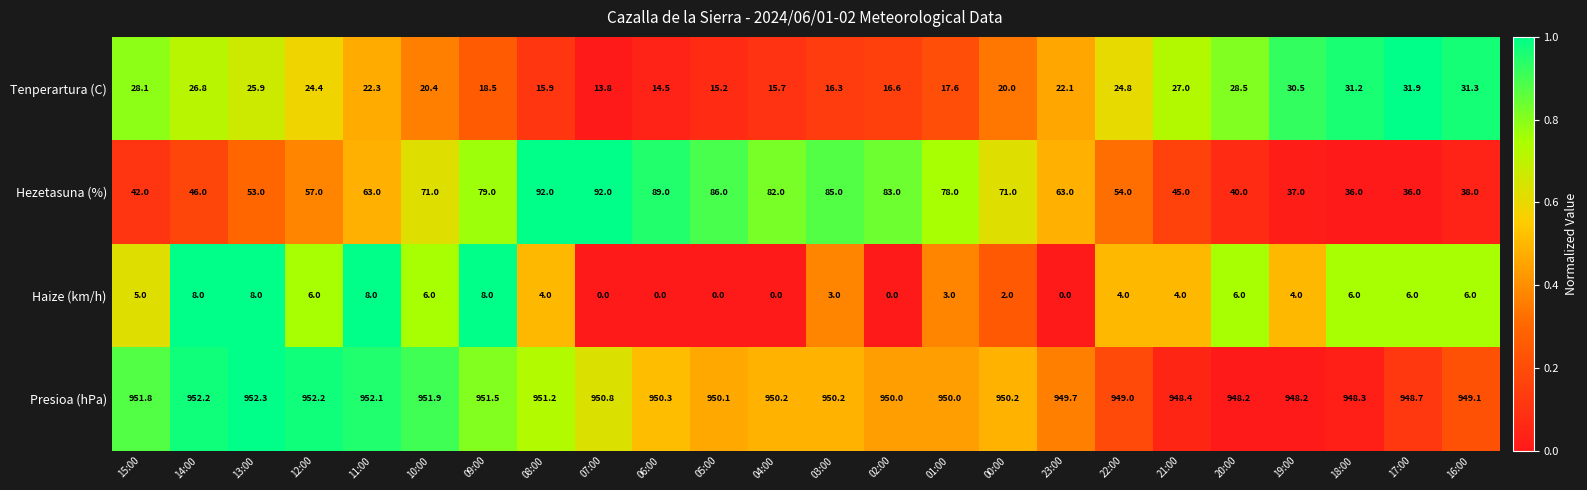

Is it true that Presioa (hPa) equals 1591.7 at 18:00?

False